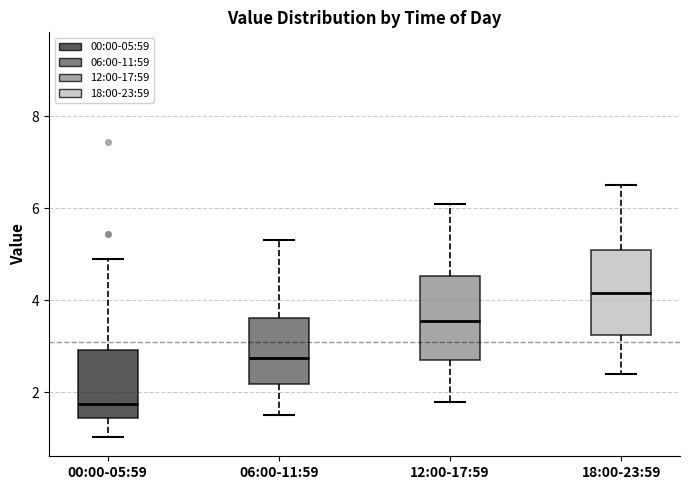

Reading left to right, transcribe this box plot: for each box, give where its median line is, the range the box spans, and where its two whiskers end, as read against the y-axis. The values are not printed on the chart, so give them approximately, as read against the axis.

00:00-05:59: median 1.8, box 1.4 to 3.0, whiskers 1.0 to 5.0
06:00-11:59: median 2.8, box 2.2 to 3.6, whiskers 1.6 to 5.4
12:00-17:59: median 3.6, box 2.8 to 4.6, whiskers 1.8 to 6.2
18:00-23:59: median 4.2, box 3.2 to 5.2, whiskers 2.4 to 6.6